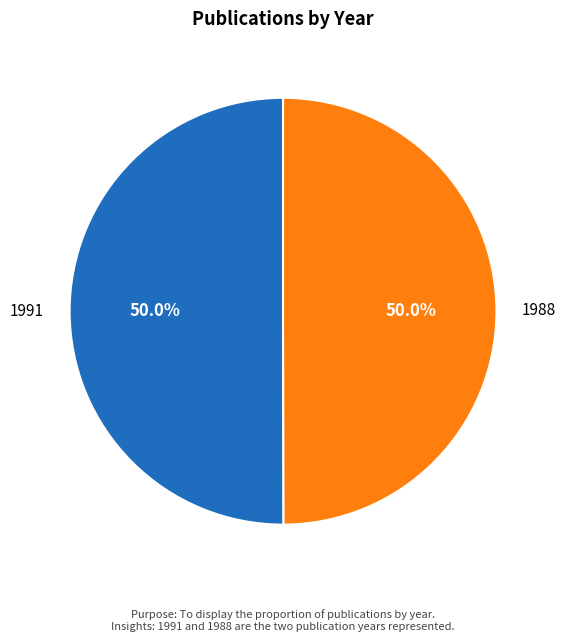

What portion of the pie excludes 1988?

50.0%